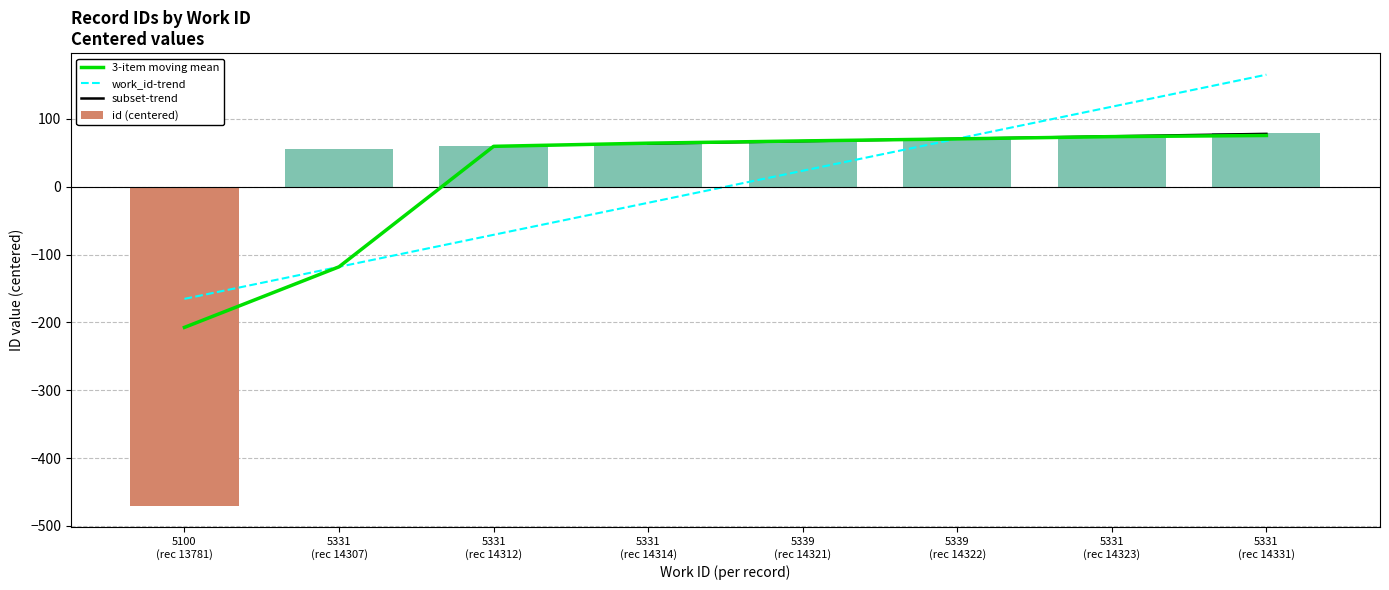

Between 5331 and 5331, which is larger?

5331